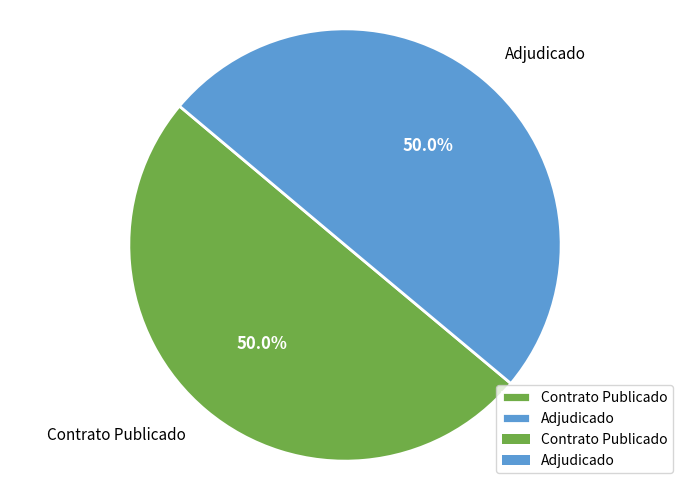

What is the ratio of the value at Adjudicado to the value at Contrato Publicado?

1.0